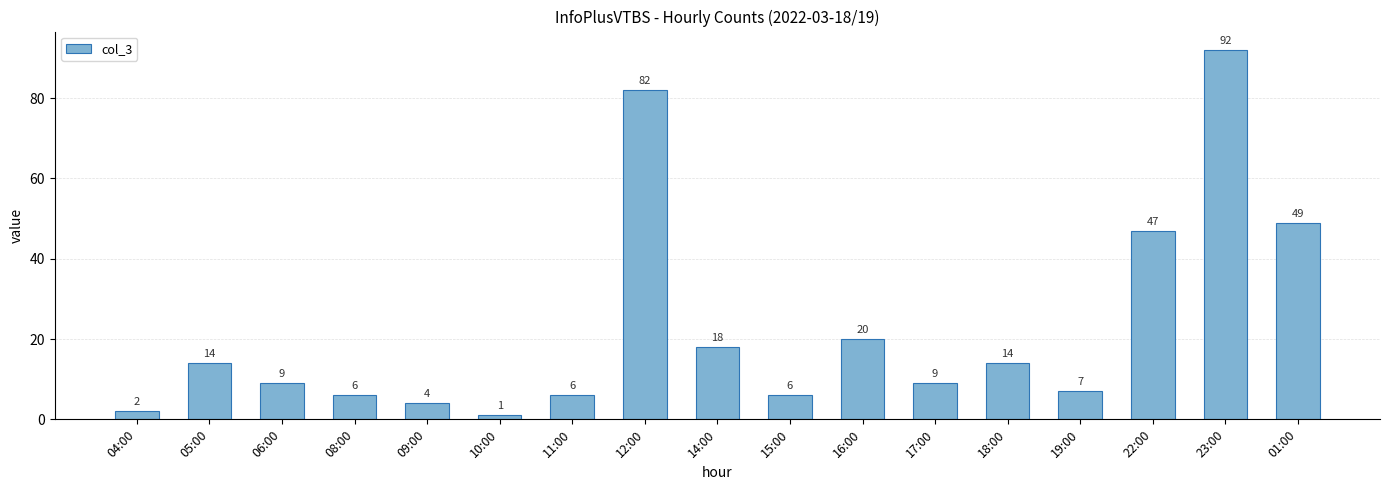

At which label is the value closest to 46?

22:00